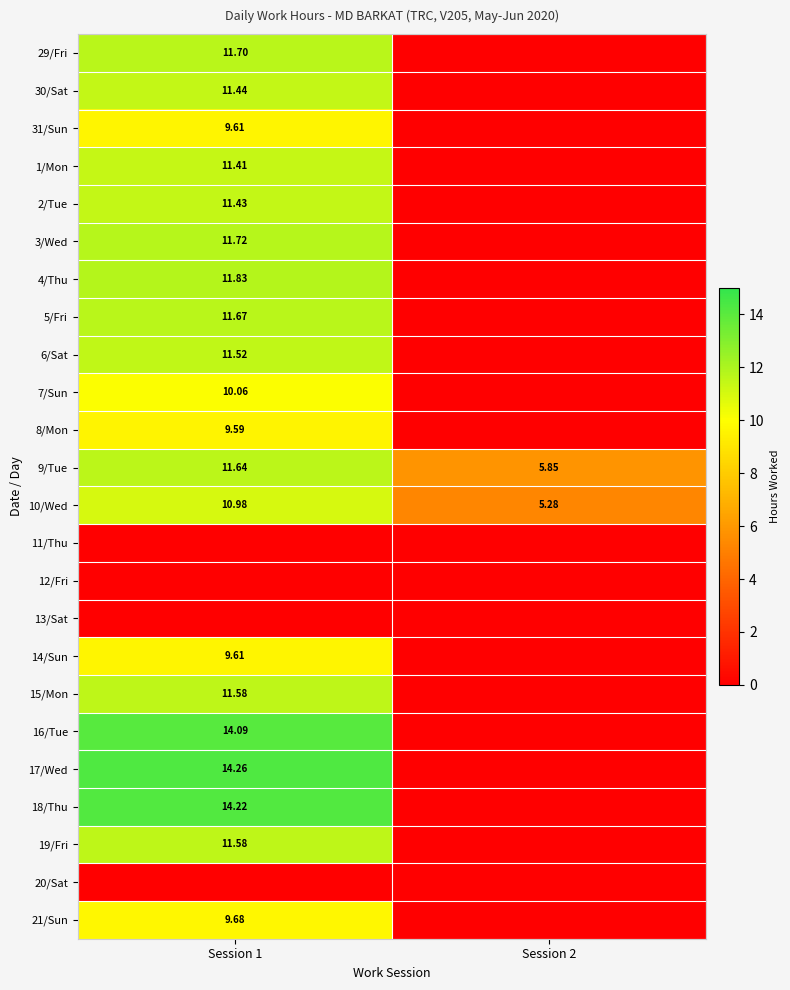

What is the sum of all 10/Wed values?

16.3